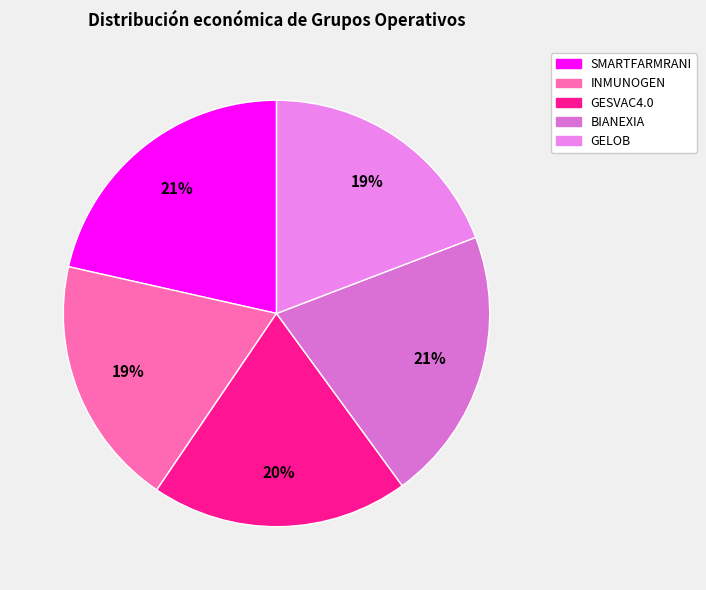

Is GELOB the majority of the pie?

No